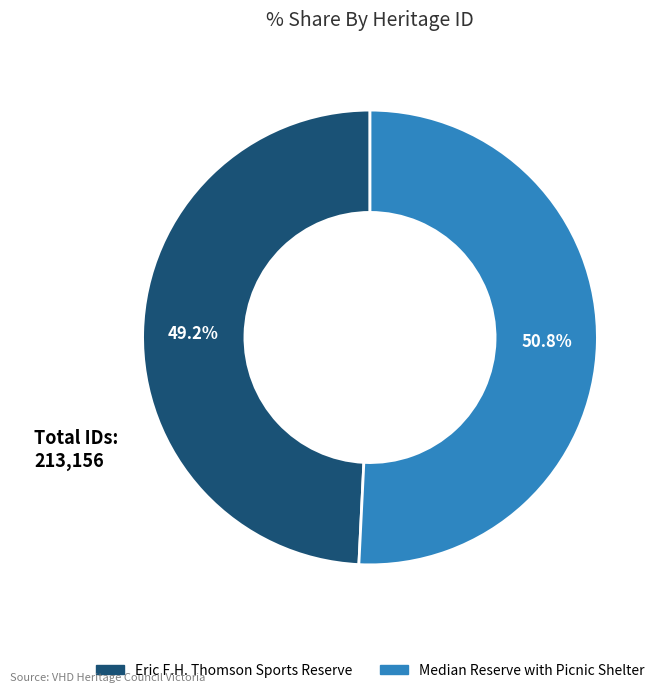

How many segments does this pie chart have?

2